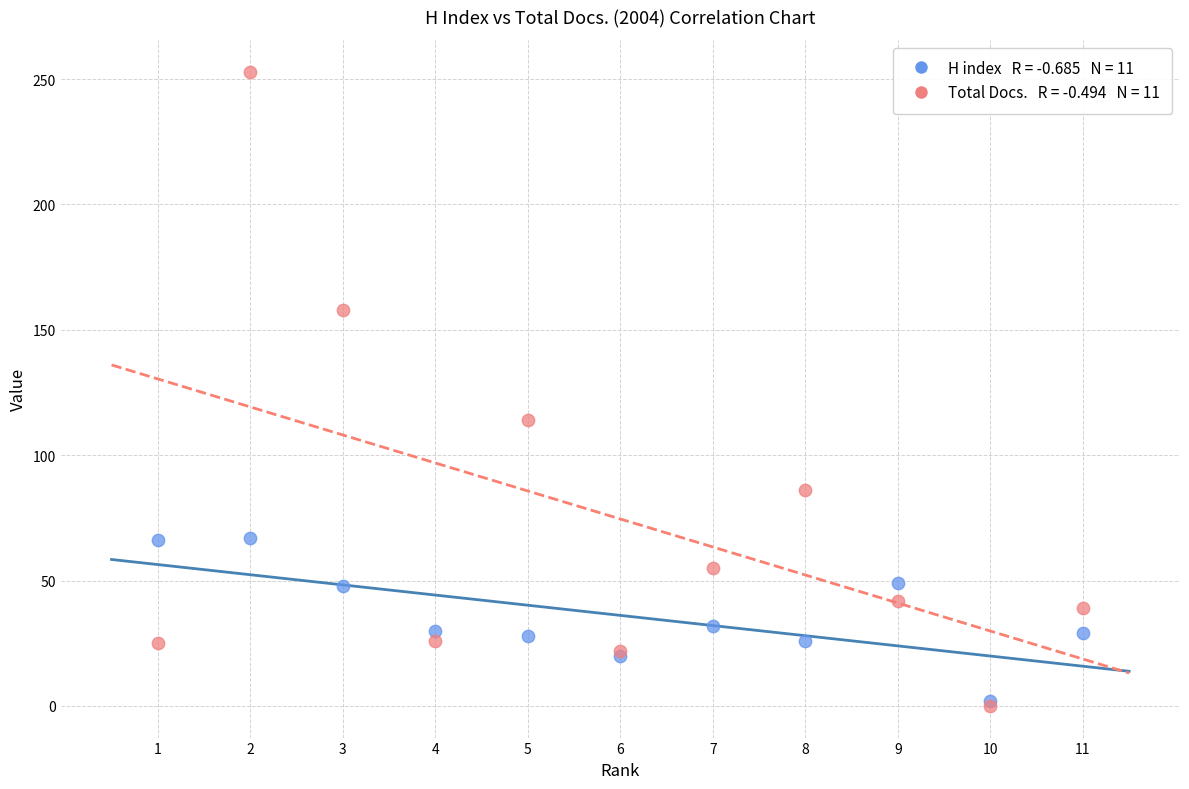

Across all series, what Y value is closest to 126?

114